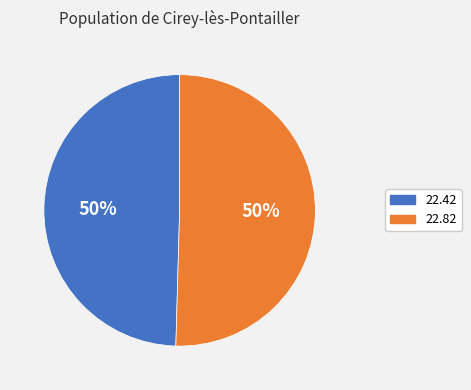

To the nearest percent, what is the average slice percentage?

50%